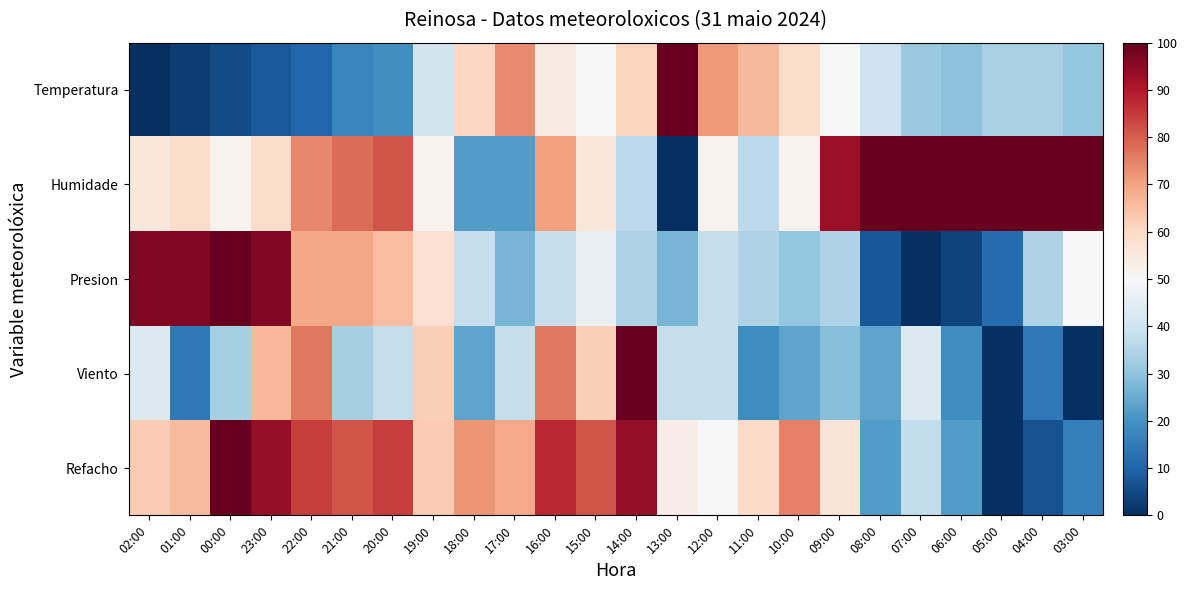

Reading left to right, extract all data points from this chart.

Temperatura: 02:00=0.0	01:00=3.1	00:00=5.1	23:00=8.2	22:00=10.2	21:00=17.3	20:00=19.4	19:00=40.8	18:00=60.2	17:00=73.5	16:00=54.1	15:00=50.0	14:00=61.2	13:00=100.0	12:00=71.4	11:00=66.3	10:00=59.2	09:00=50.0	08:00=39.8	07:00=31.6	06:00=29.6	05:00=33.7	04:00=33.7	03:00=30.6
Humidade: 02:00=55.6	01:00=59.3	00:00=51.9	23:00=59.3	22:00=74.1	21:00=77.8	20:00=81.5	19:00=51.9	18:00=22.2	17:00=22.2	16:00=70.4	15:00=55.6	14:00=37.0	13:00=0.0	12:00=51.9	11:00=37.0	10:00=51.9	09:00=92.6	08:00=100.0	07:00=100.0	06:00=100.0	05:00=100.0	04:00=100.0	03:00=100.0
Presion: 02:00=96.2	01:00=96.2	00:00=100.0	23:00=96.2	22:00=69.2	21:00=69.2	20:00=65.4	19:00=57.7	18:00=38.5	17:00=26.9	16:00=38.5	15:00=46.2	14:00=34.6	13:00=26.9	12:00=38.5	11:00=34.6	10:00=30.8	09:00=34.6	08:00=7.7	07:00=0.0	06:00=3.8	05:00=11.5	04:00=34.6	03:00=50.0
Viento: 02:00=42.9	01:00=14.3	00:00=33.3	23:00=66.7	22:00=76.2	21:00=33.3	20:00=38.1	19:00=61.9	18:00=23.8	17:00=38.1	16:00=76.2	15:00=61.9	14:00=100.0	13:00=38.1	12:00=38.1	11:00=19.0	10:00=23.8	09:00=28.6	08:00=23.8	07:00=42.9	06:00=19.0	05:00=0.0	04:00=14.3	03:00=0.0
Refacho: 02:00=62.5	01:00=65.6	00:00=100.0	23:00=93.8	22:00=84.4	21:00=81.2	20:00=84.4	19:00=62.5	18:00=71.9	17:00=68.8	16:00=87.5	15:00=81.2	14:00=93.8	13:00=53.1	12:00=50.0	11:00=59.4	10:00=75.0	09:00=56.2	08:00=21.9	07:00=37.5	06:00=21.9	05:00=0.0	04:00=6.2	03:00=15.6